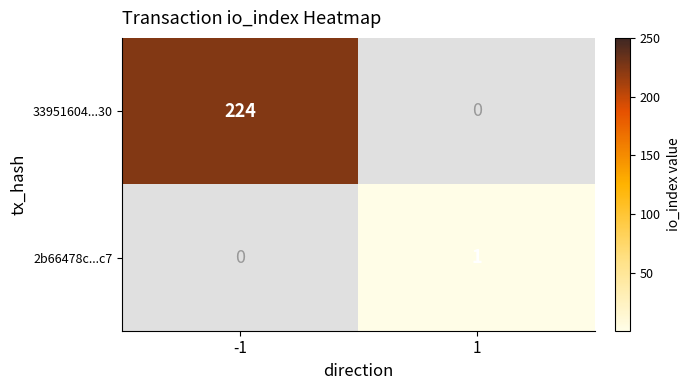

What value does the 33951604...30 series have at -1?

224